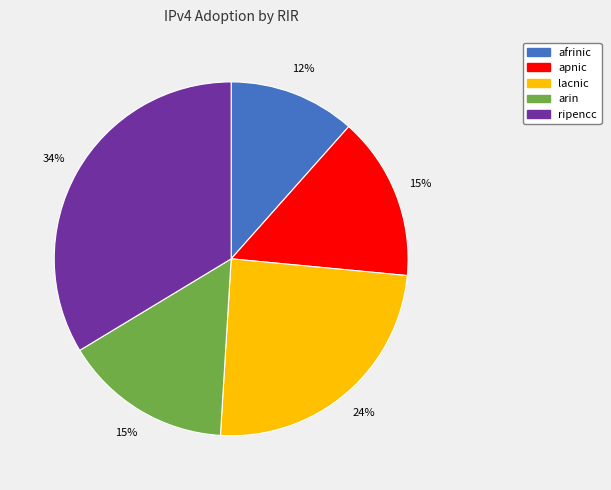

What percentage is the afrinic slice, to the nearest percent?

12%